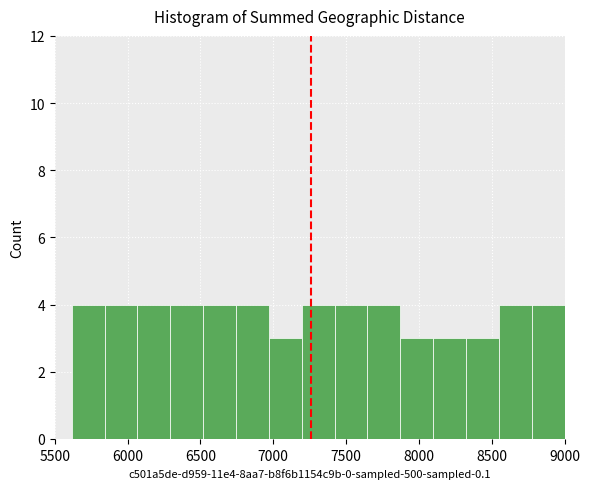

Reading left to right, list every bar in this chart as the range it spans on the x-axis followed by its height. Neither the bar edges nor the heights are printed on the chart, so give them approximately, as read against the axes.

5600 to 5850: 4
5850 to 6050: 4
6050 to 6300: 4
6300 to 6500: 4
6500 to 6750: 4
6750 to 6950: 4
6950 to 7200: 3
7200 to 7400: 4
7400 to 7650: 4
7650 to 7850: 4
7850 to 8100: 3
8100 to 8300: 3
8300 to 8550: 3
8550 to 8750: 4
8750 to 9000: 4